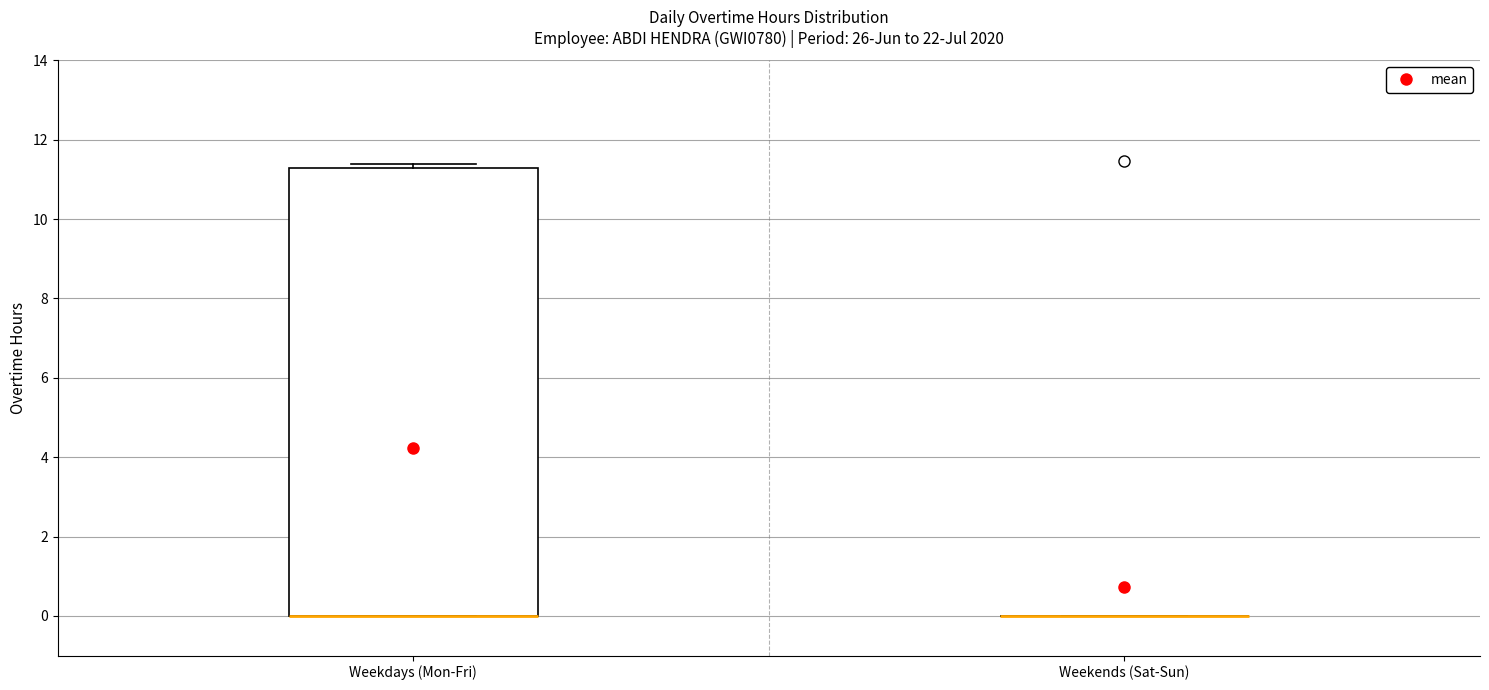

Reading left to right, transcribe this box plot: for each box, give where its median line is, the range the box spans, and where its two whiskers end, as read against the y-axis. The values are not printed on the chart, so give them approximately, as read against the axis.

Weekdays (Mon-Fri): median 0.0 (drawn on the box's lower edge), box 0.0 to 11.2, whiskers 0.0 to 11.4
Weekends (Sat-Sun): box collapsed to a line at 0.0, whiskers 0.0 to 0.0